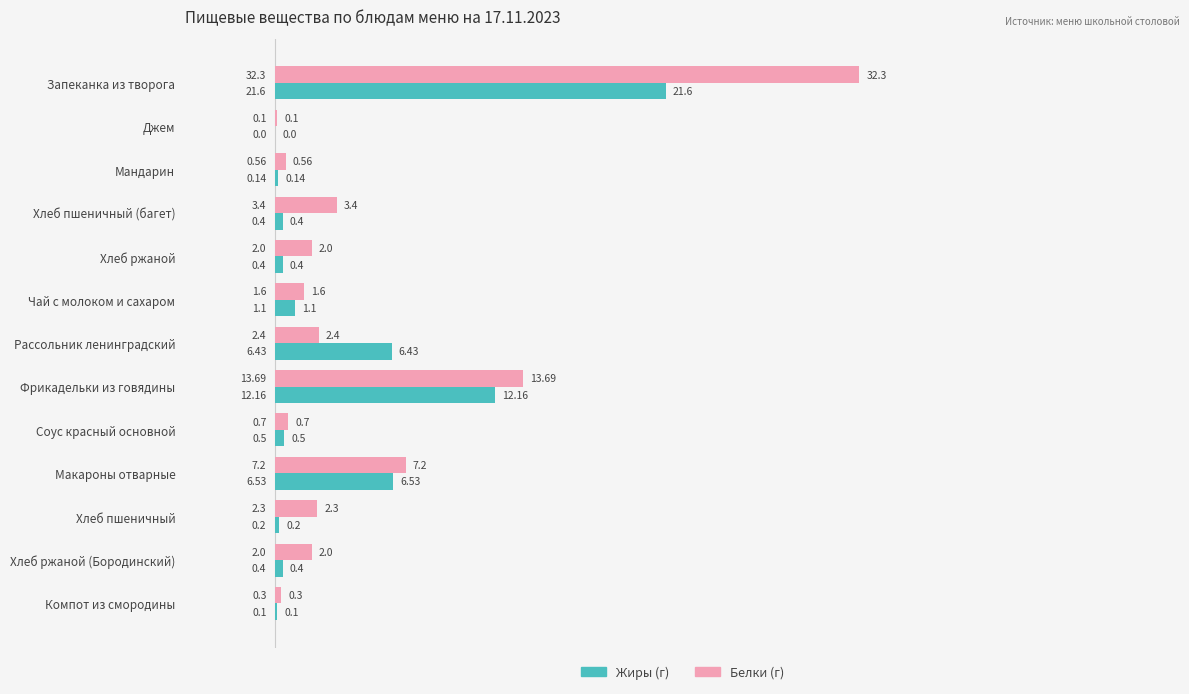

At which category does the chart reach its peak across all series?

Запеканка из творога